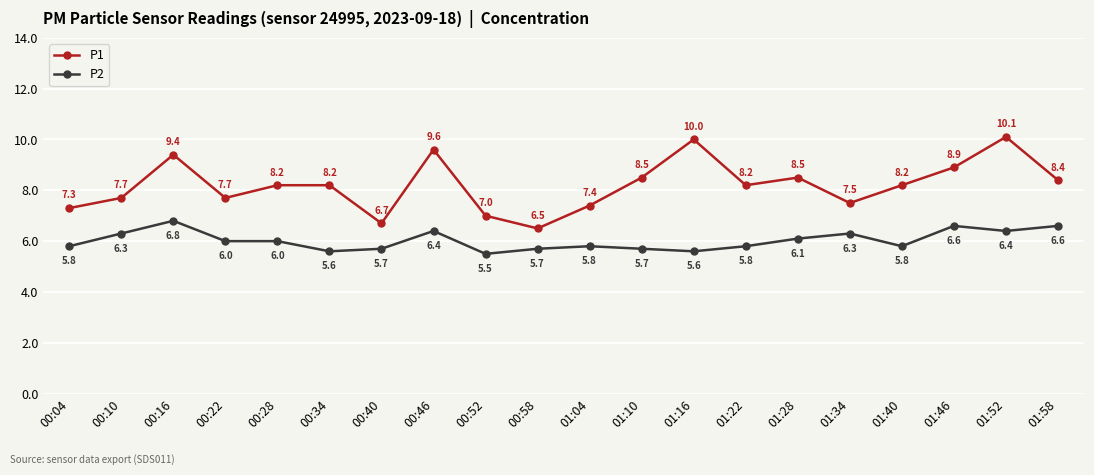

At how many categories does at least one series exceed 8?

12